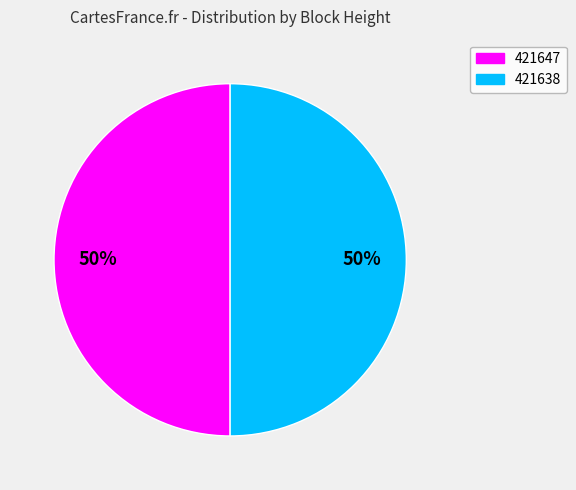

Approximately how many times larger is the value at 421647 compared to 421638?

1.0